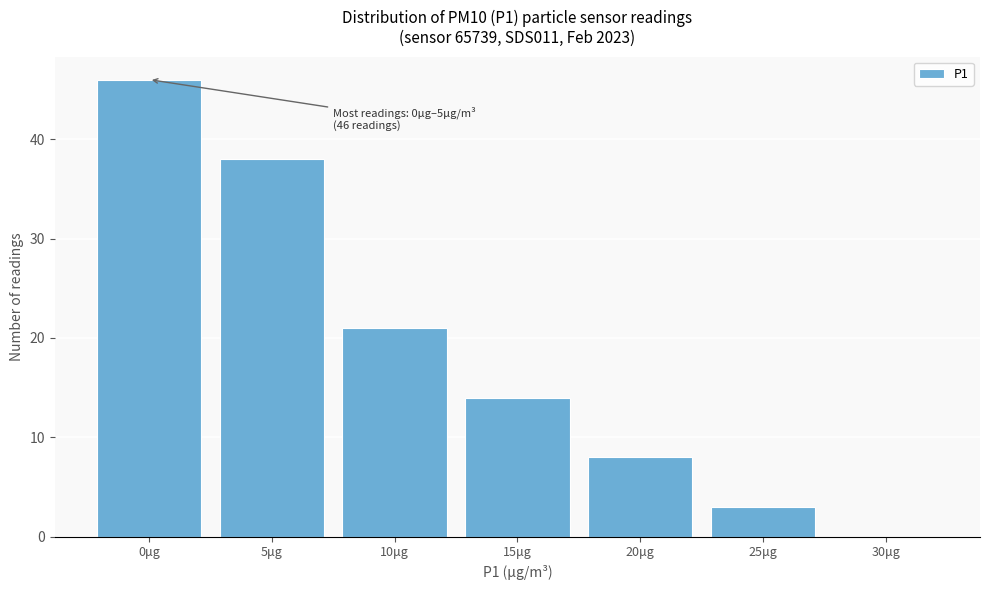

Reading right to left, transcribe all the data shown in this chart.

30μg=0	25μg=3	20μg=8	15μg=14	10μg=21	5μg=38	0μg=46